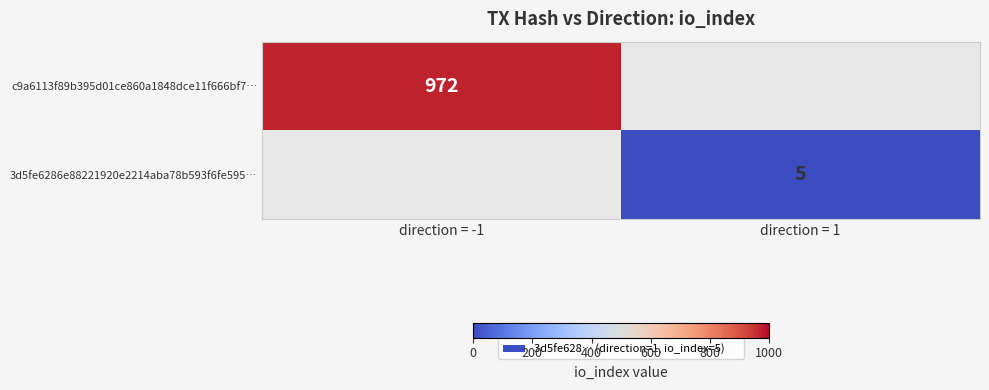

The value of 3d5fe6286e88221920e2214aba78b593f6fe595… at direction = 1 is 5. True or false?

True